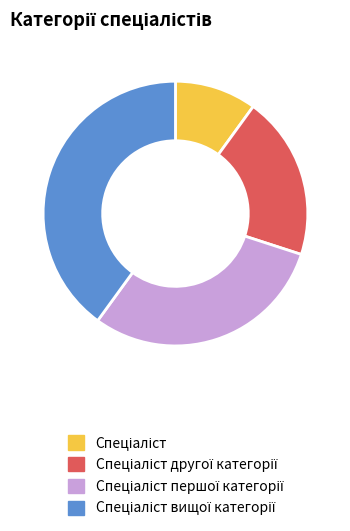

Is there a majority slice in this chart?

No